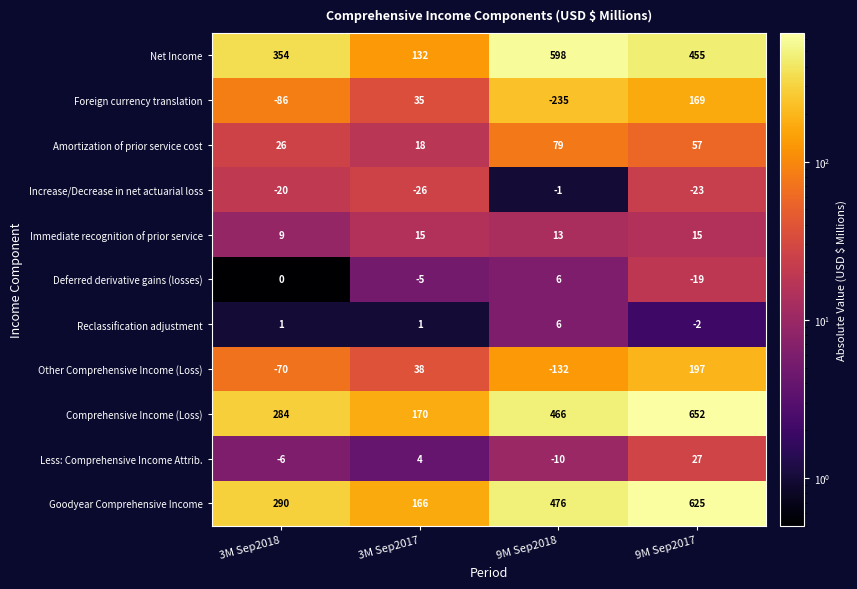

Is it true that Reclassification adjustment equals 0 at 3M Sep2017?

False